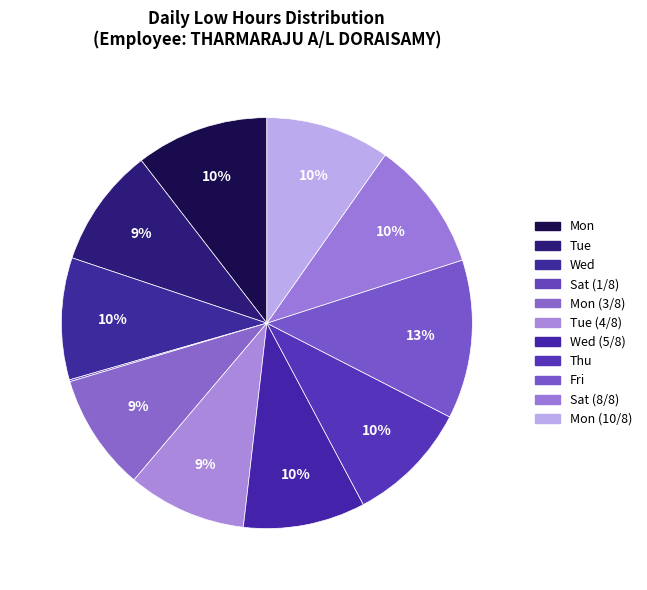

What is the smallest slice in the pie chart?

Sat (1/8)